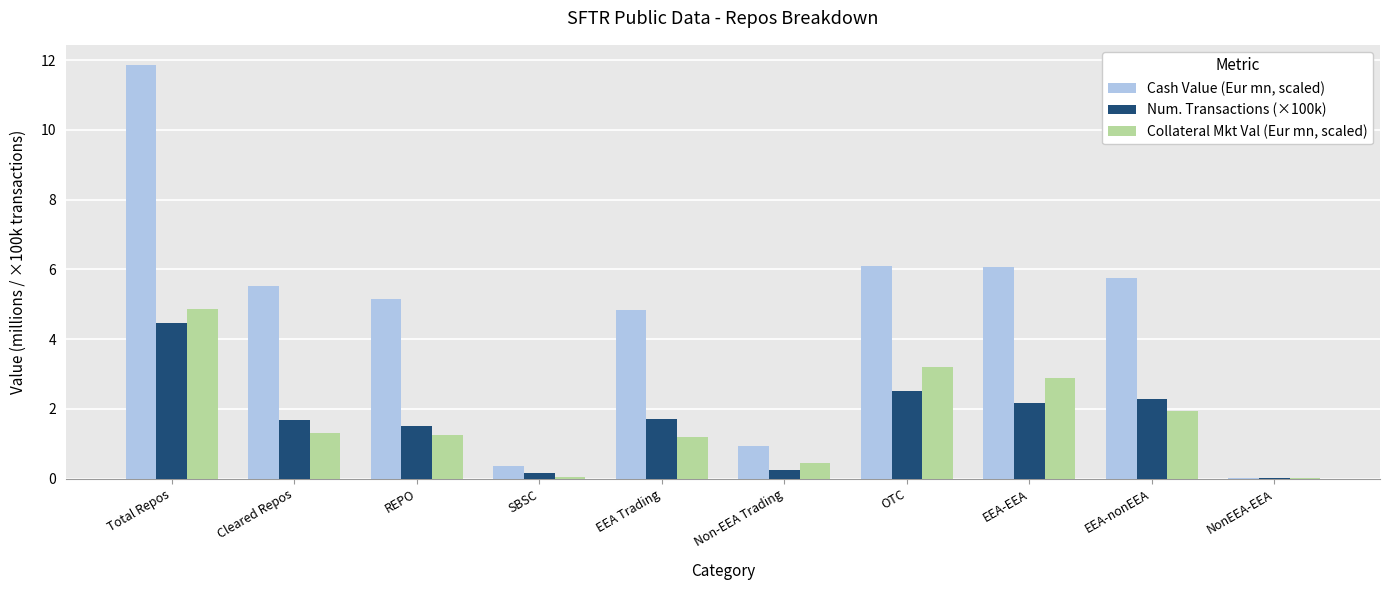

Are the bars grouped side by side (vs. stacked)?

Yes